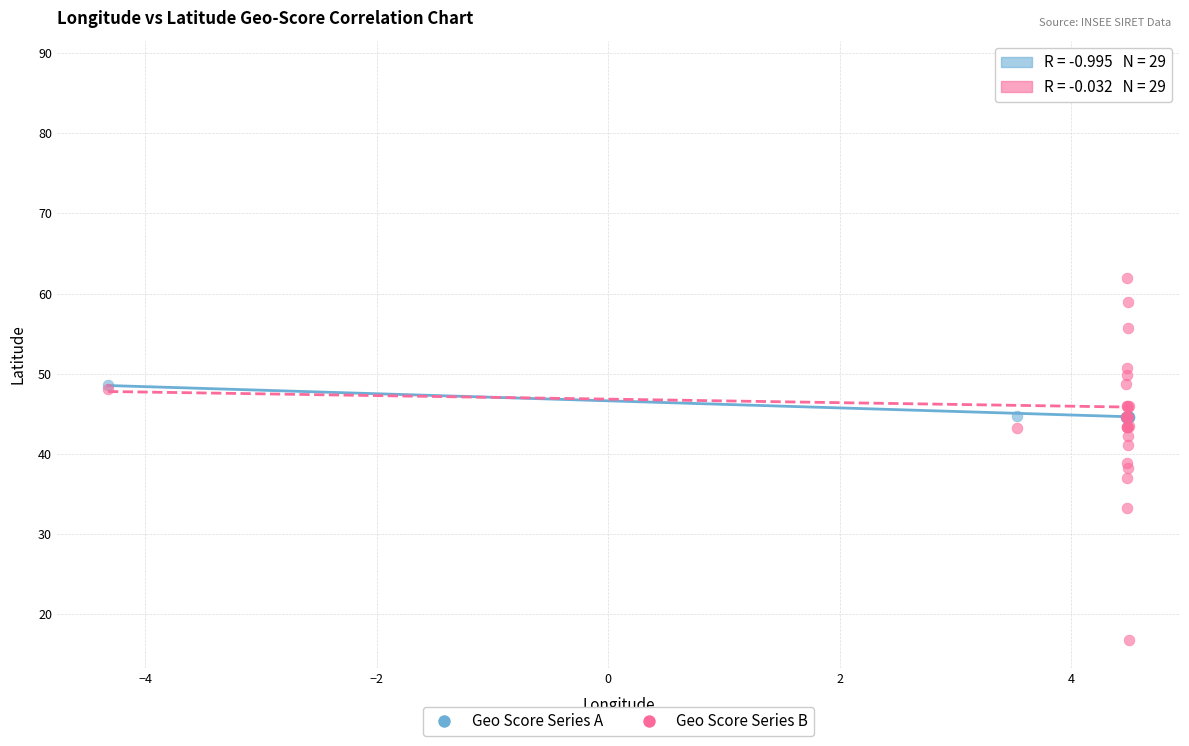

Which series reaches the minimum Y coordinate?

Geo Score Series B